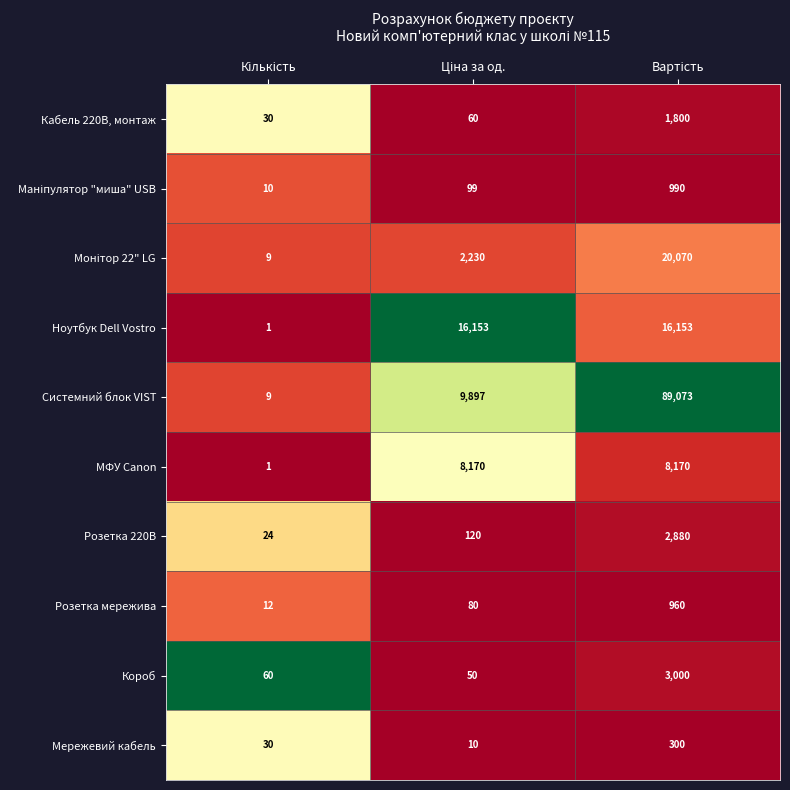

What is the lowest value of the Розетка 220В series?

24